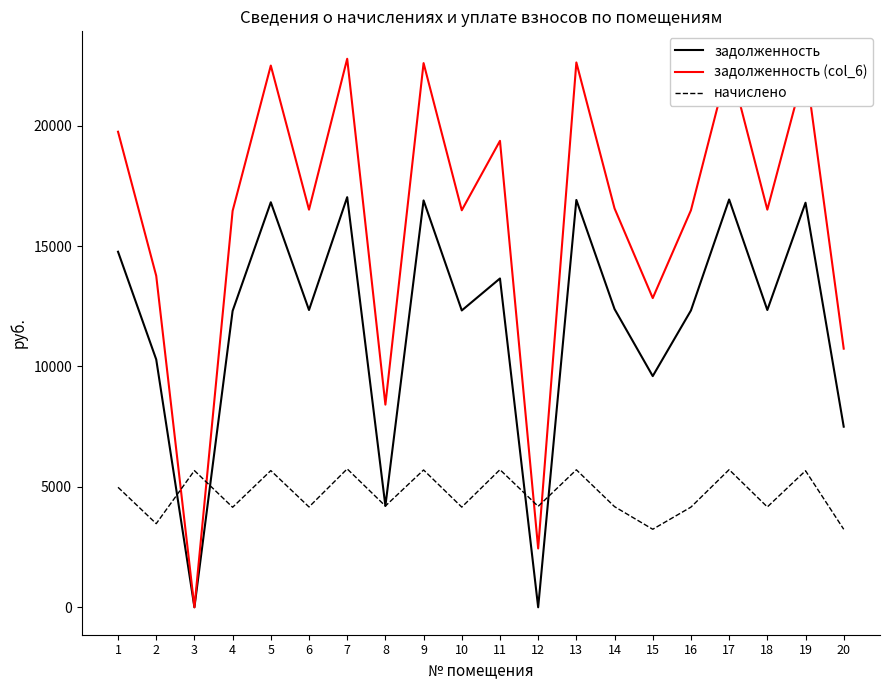

Where is the first local maximum for задолженность?

5